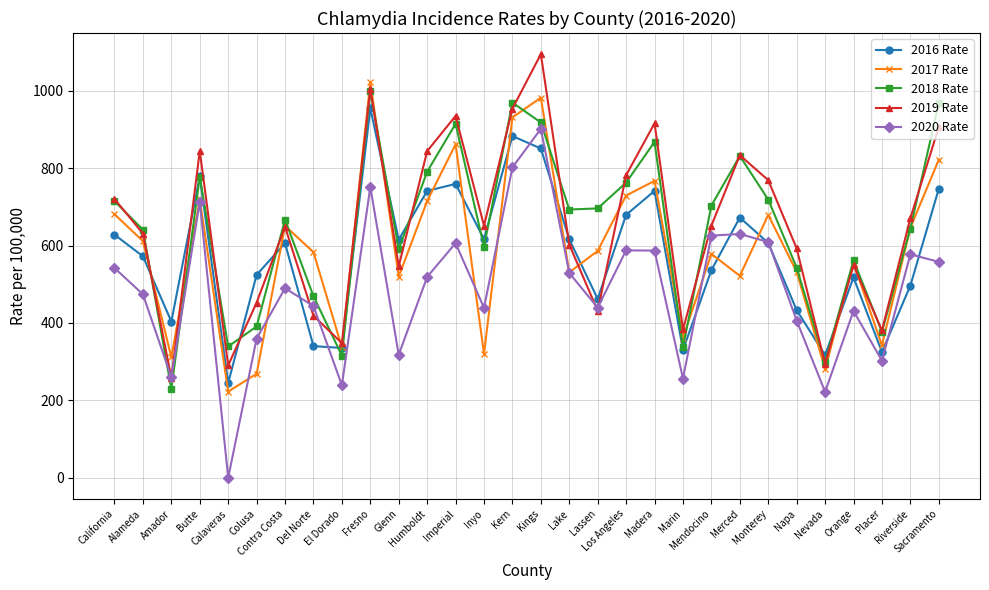

Is it true that 2019 Rate equals 264.1 at Lassen?

False